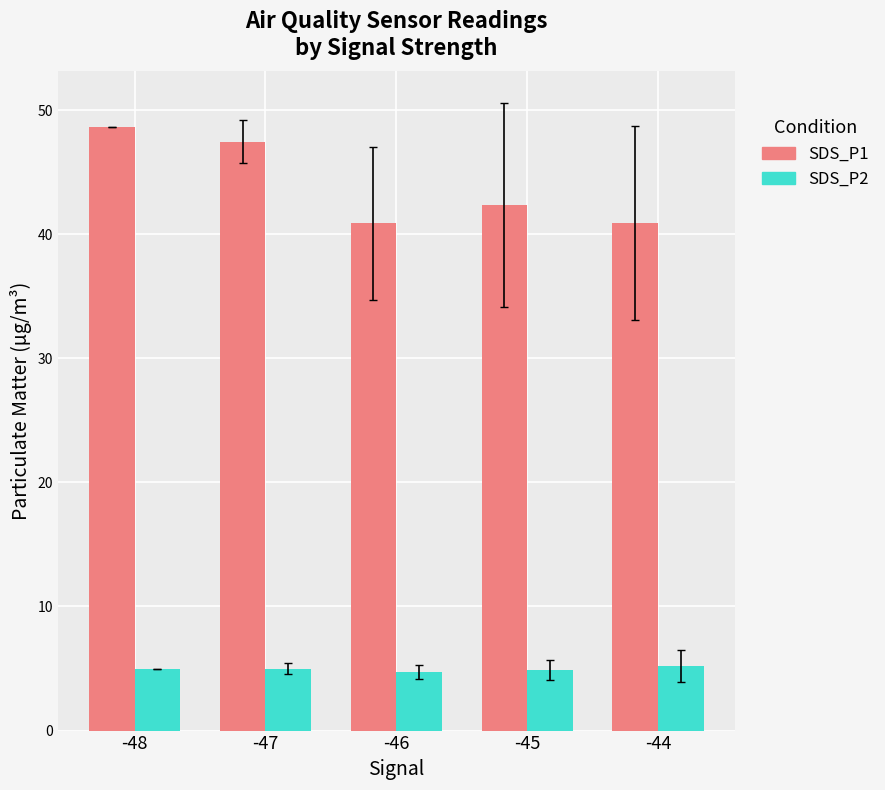

List the series in order of their peak value, lowest first.

SDS_P2, SDS_P1